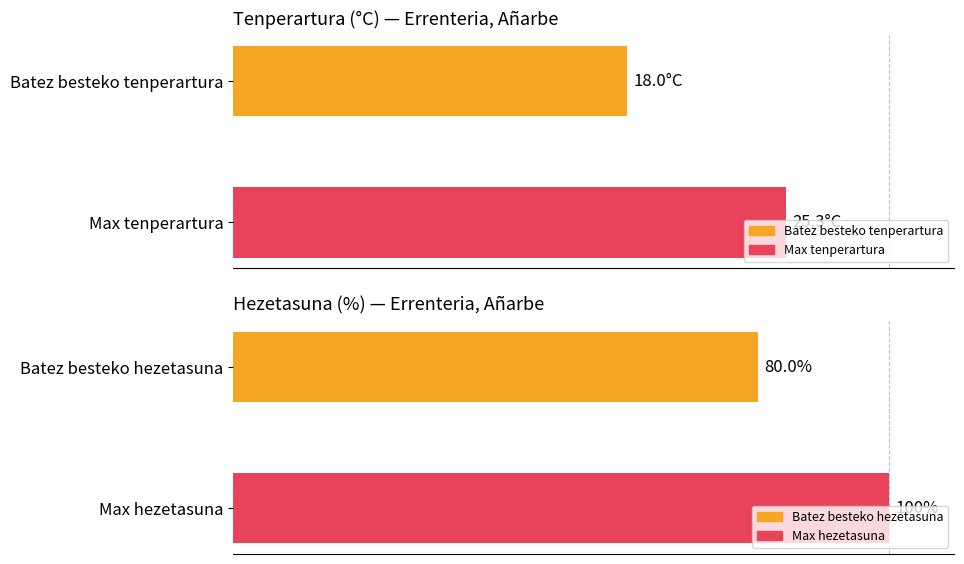

Between Max tenperartura and Batez besteko tenperartura, which is larger?

Max tenperartura